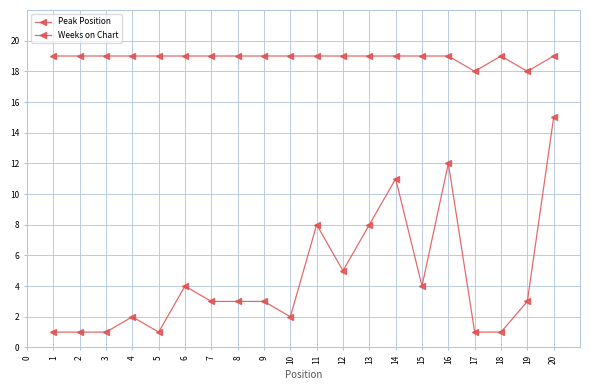

What is the value of the Weeks on Chart point at the 3rd from the left?

19